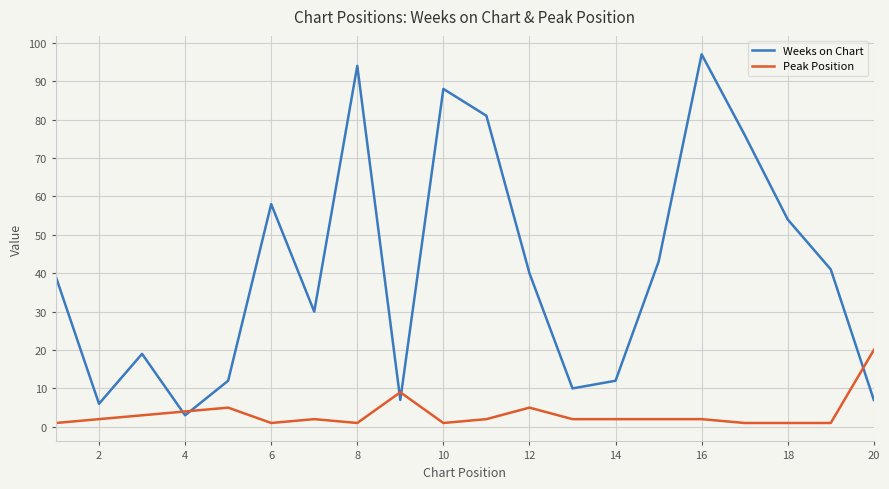

List the series in order of their overall mean, highest first.

Weeks on Chart, Peak Position